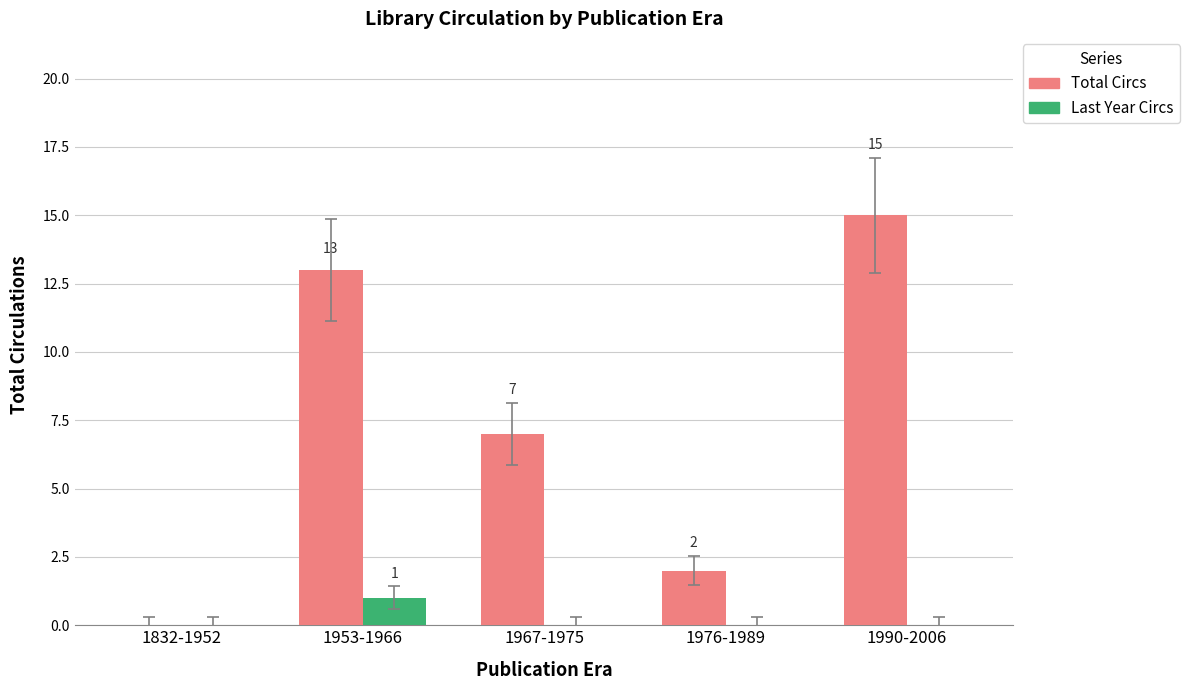

The Last Year Circs series shows 0 at 1990-2006. True or false?

True